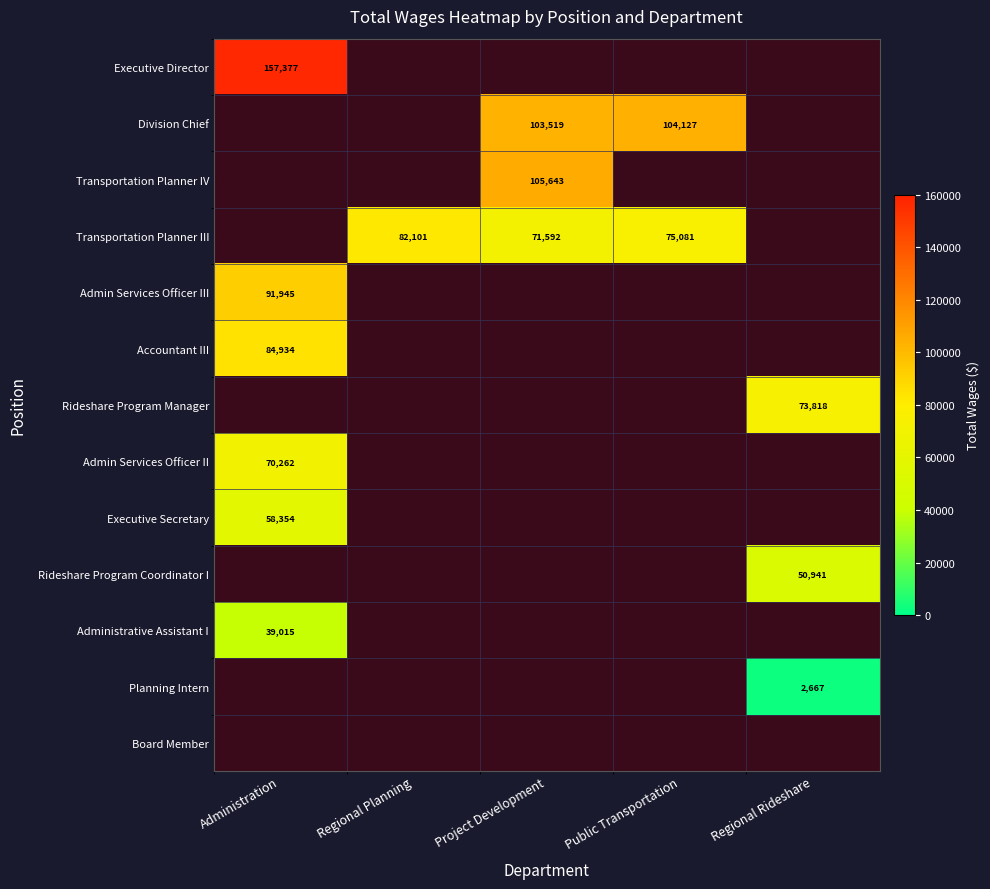

Is it true that Transportation Planner IV equals 105643.0 at Project Development?

True